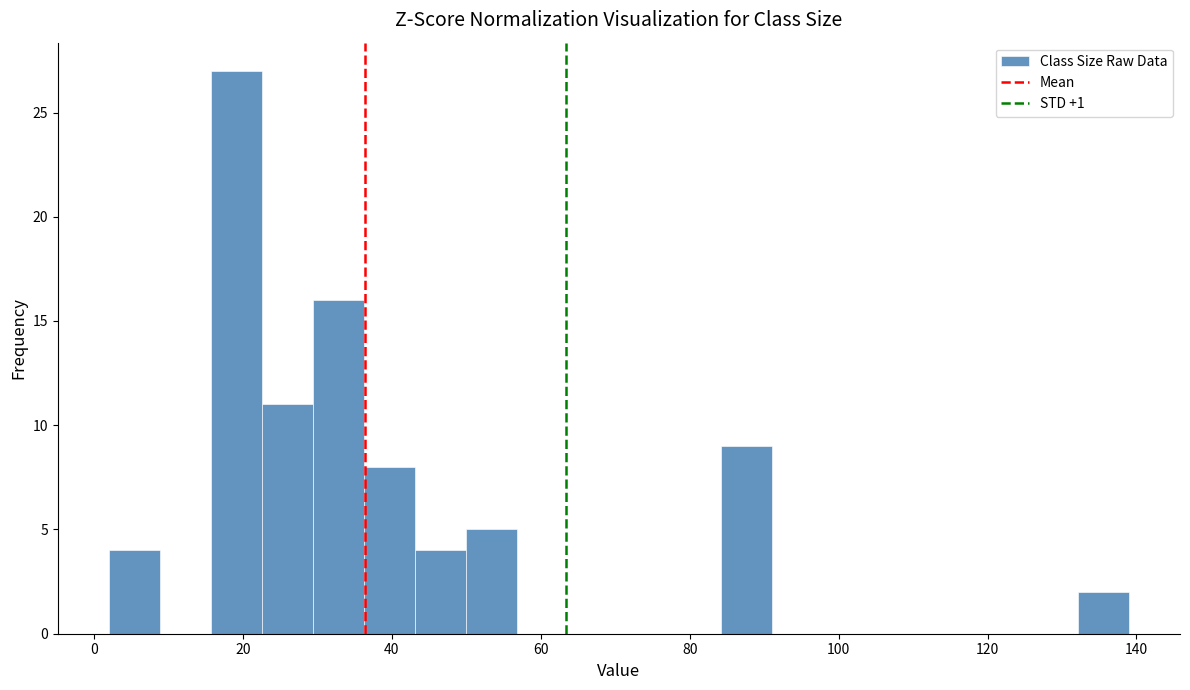

Read against the x-axis, roughly where is the centre of the tallest bar?

20